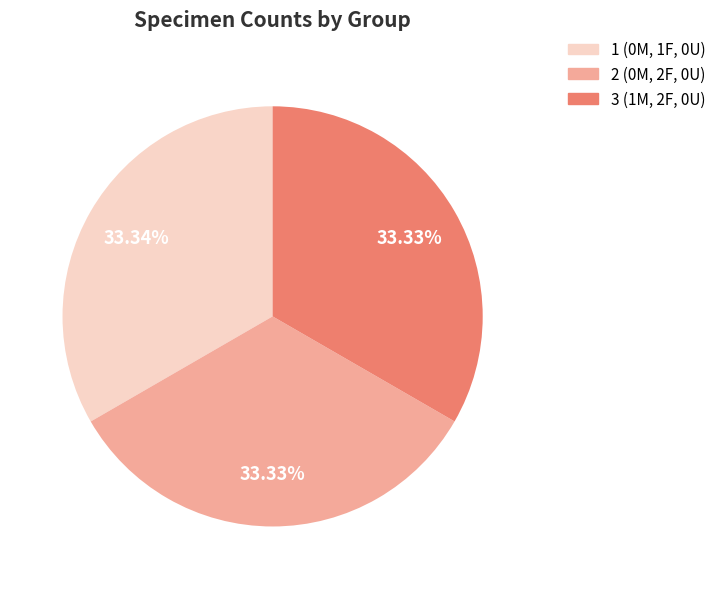

Is there a majority slice in this chart?

No